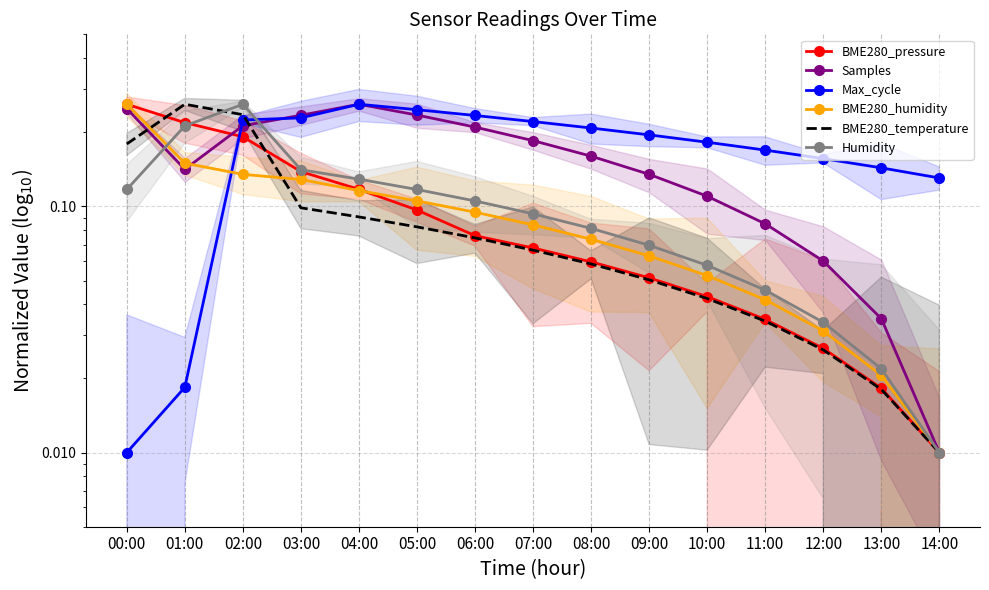

Reading left to right, extract all data points from this chart.

BME280_pressure: 0.3	0.2	0.2	0.1	0.1	0.1	0.1	0.1	0.1	0.1	0.0	0.0	0.0	0.0	0.0
Samples: 0.2	0.1	0.2	0.2	0.3	0.2	0.2	0.2	0.2	0.1	0.1	0.1	0.1	0.0	0.0
Max_cycle: 0.0	0.0	0.2	0.2	0.3	0.2	0.2	0.2	0.2	0.2	0.2	0.2	0.2	0.1	0.1
BME280_humidity: 0.3	0.1	0.1	0.1	0.1	0.1	0.1	0.1	0.1	0.1	0.1	0.0	0.0	0.0	0.0
BME280_temperature: 0.2	0.3	0.2	0.1	0.1	0.1	0.1	0.1	0.1	0.1	0.0	0.0	0.0	0.0	0.0
Humidity: 0.1	0.2	0.3	0.1	0.1	0.1	0.1	0.1	0.1	0.1	0.1	0.0	0.0	0.0	0.0